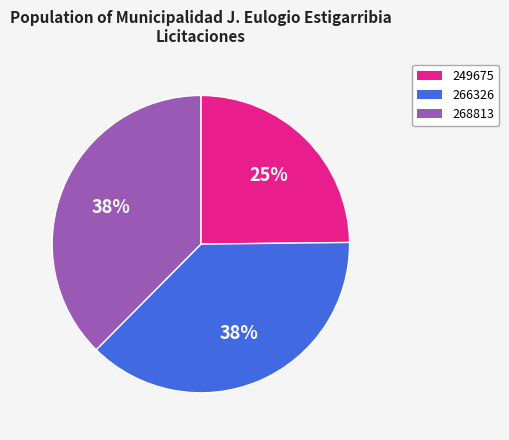

To the nearest percent, what is the difference between the largest and smallest slice percentages?

13%